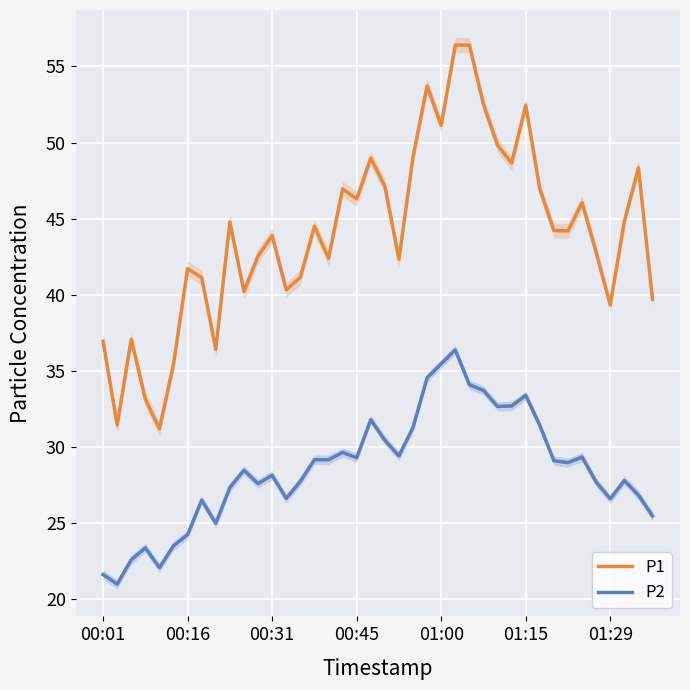

True or false: P2 and P1 intersect in this chart.

False